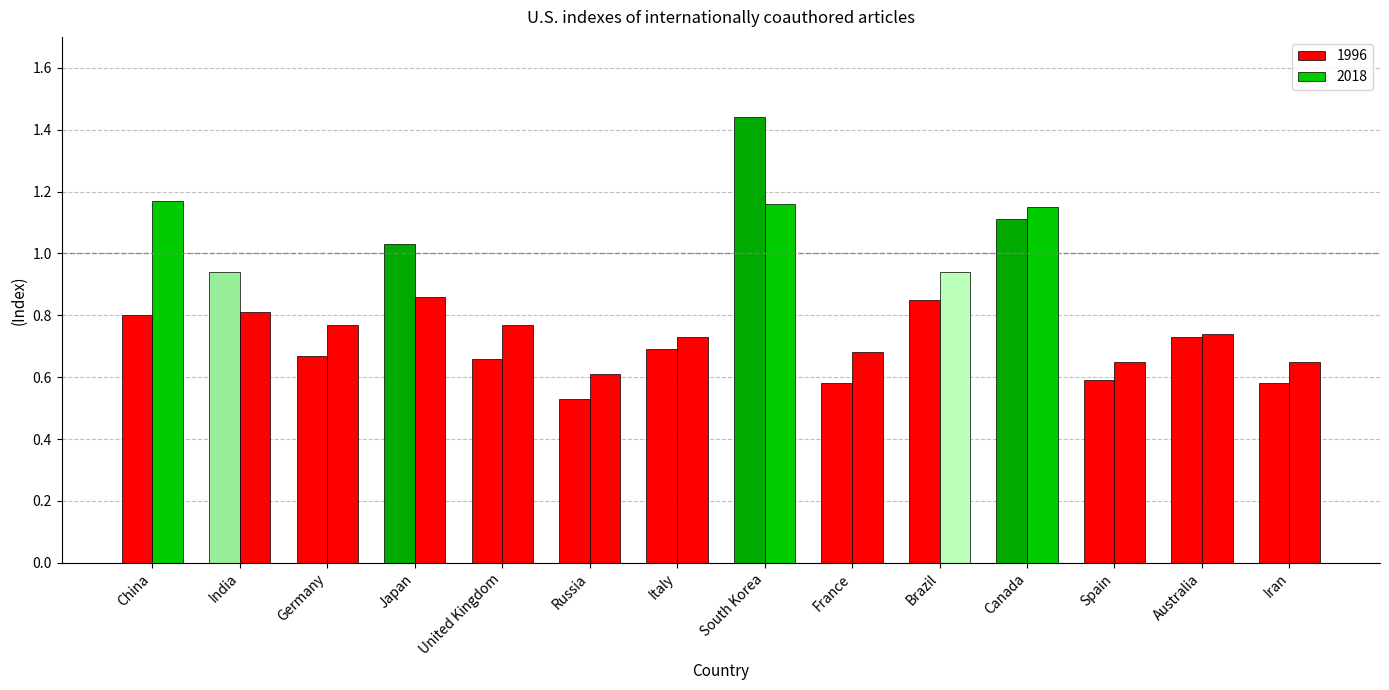

Count the number of data series in this chart.

2